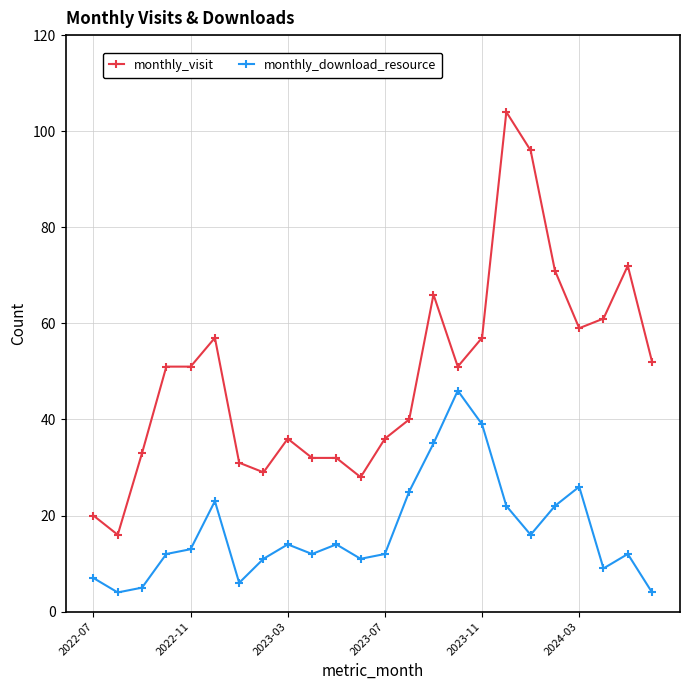

List the series in order of their overall mean, lowest first.

monthly_download_resource, monthly_visit